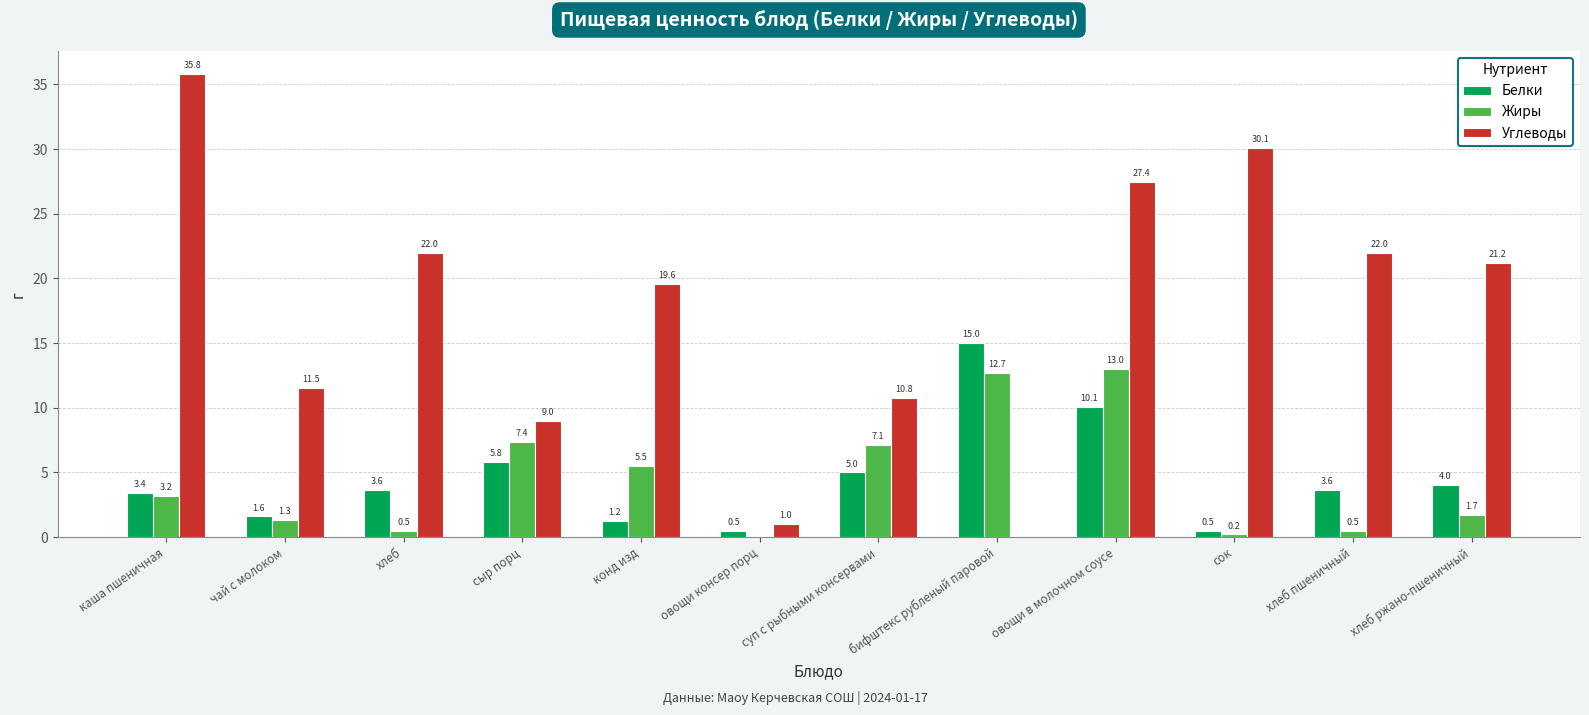

At which label does Белки first exceed 3?

каша пшеничная